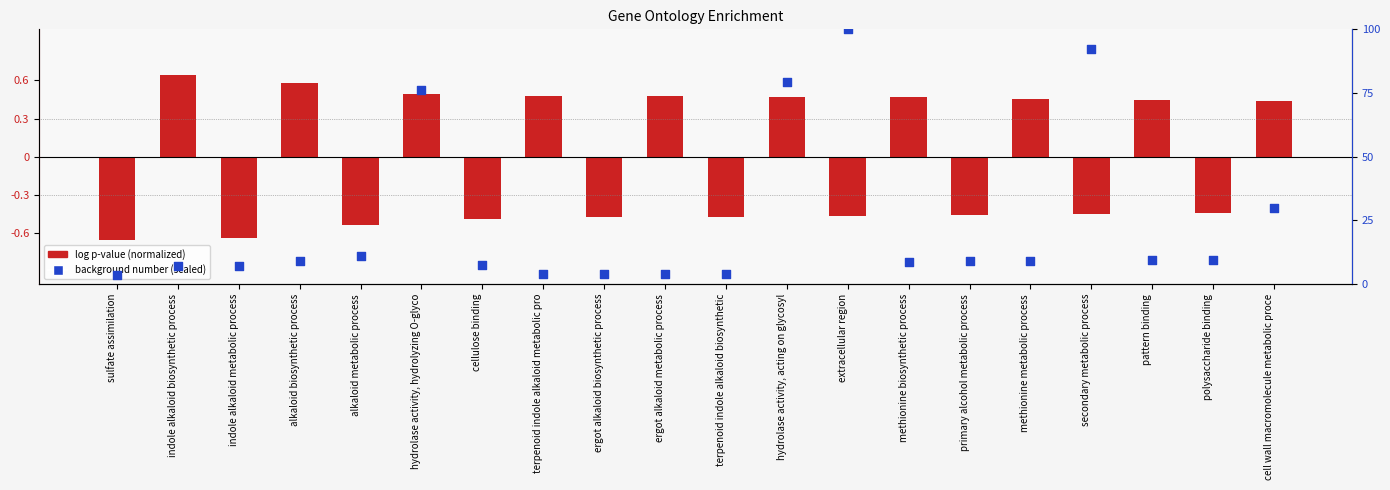

At which category is the sum across all series the highest?

extracellular region